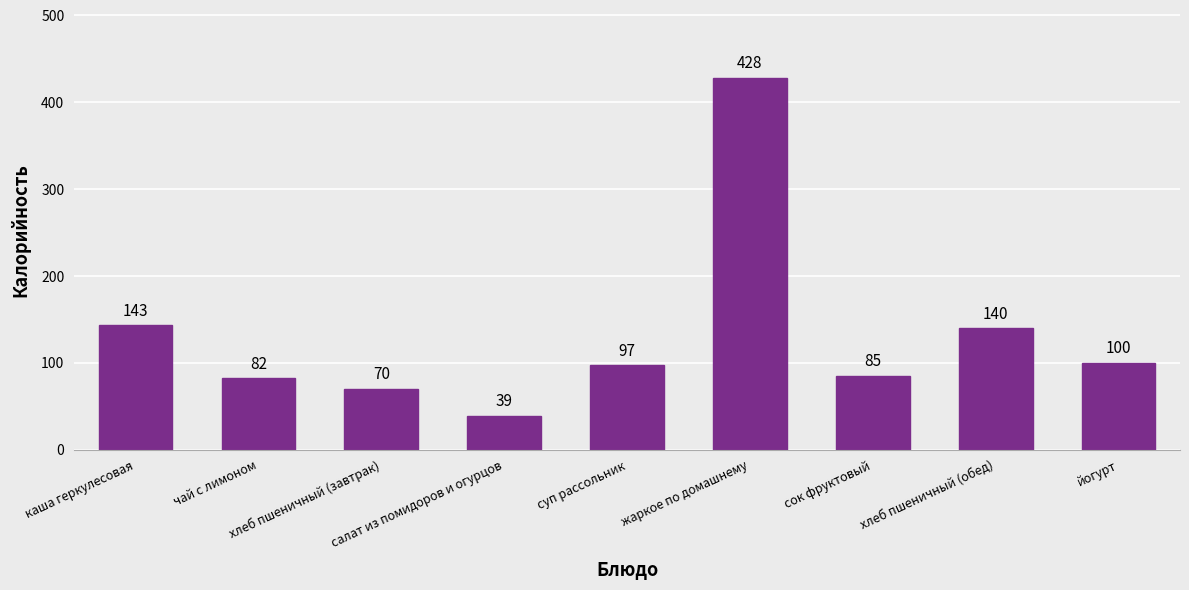

Are the bars horizontal?

No